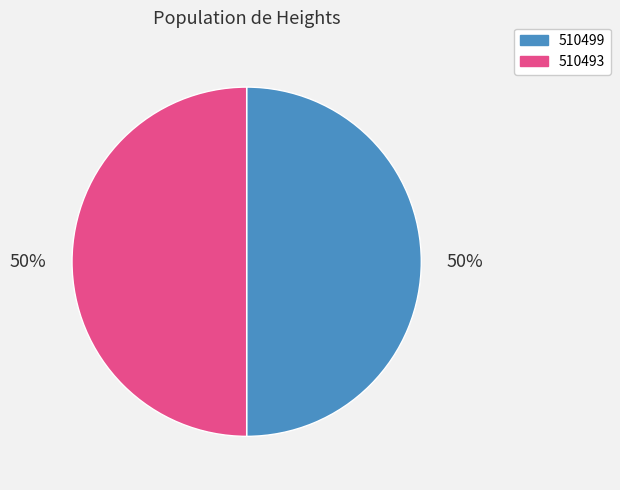

Is it true that 510499 is 43% of the pie?

False